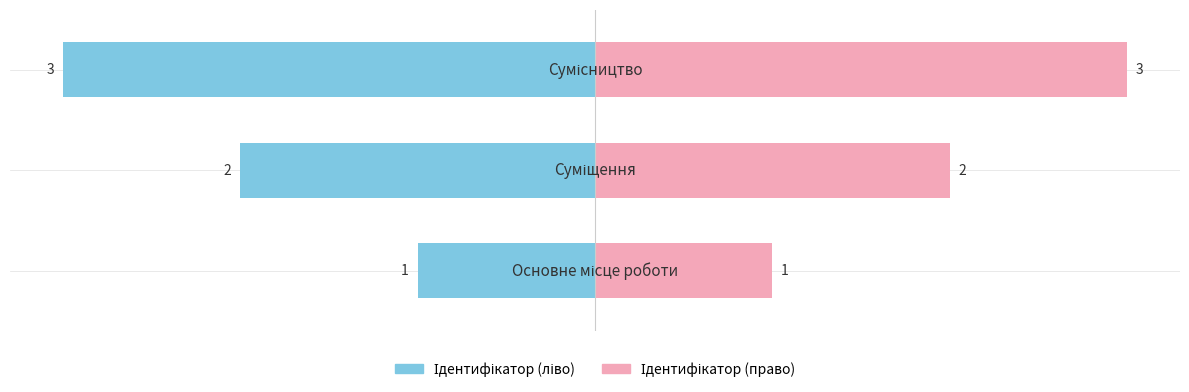

What is the value of the Ідентифікатор (ліво) bar at the 1st from the left?

-1